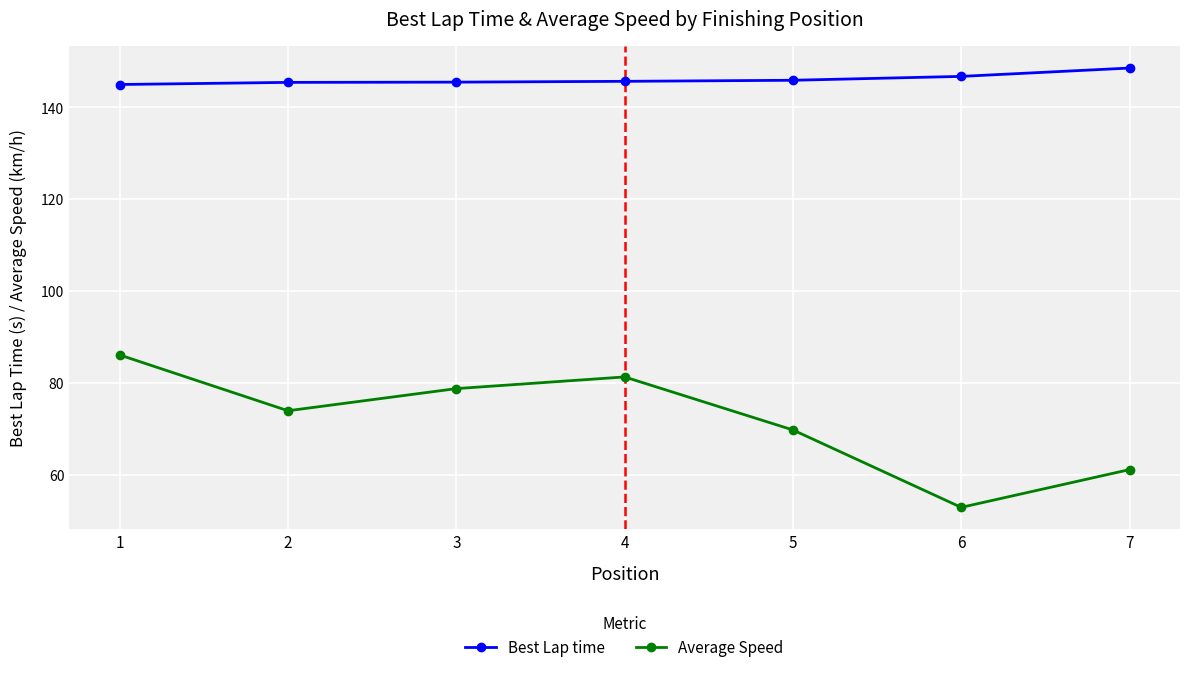

Does the chart display data point markers on the line(s)?

Yes